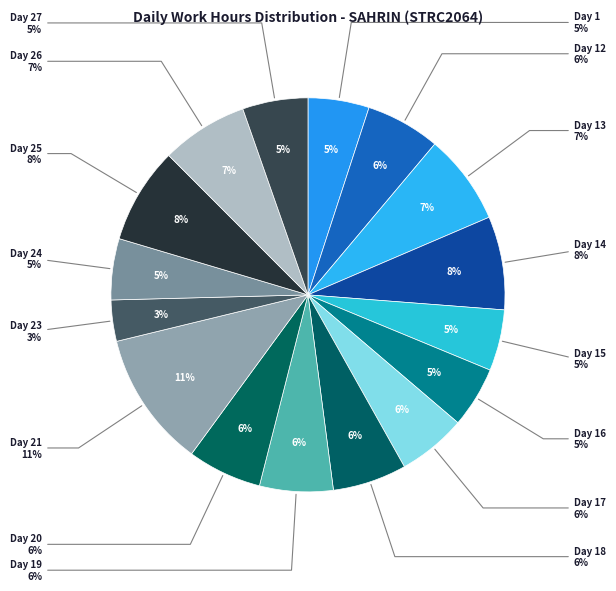

How many slices are in this pie chart?

16